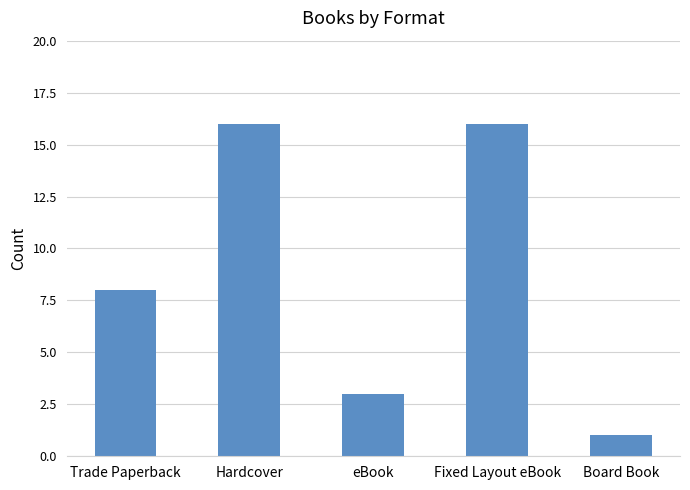

What is the difference between the values at Trade Paperback and Fixed Layout eBook?

8